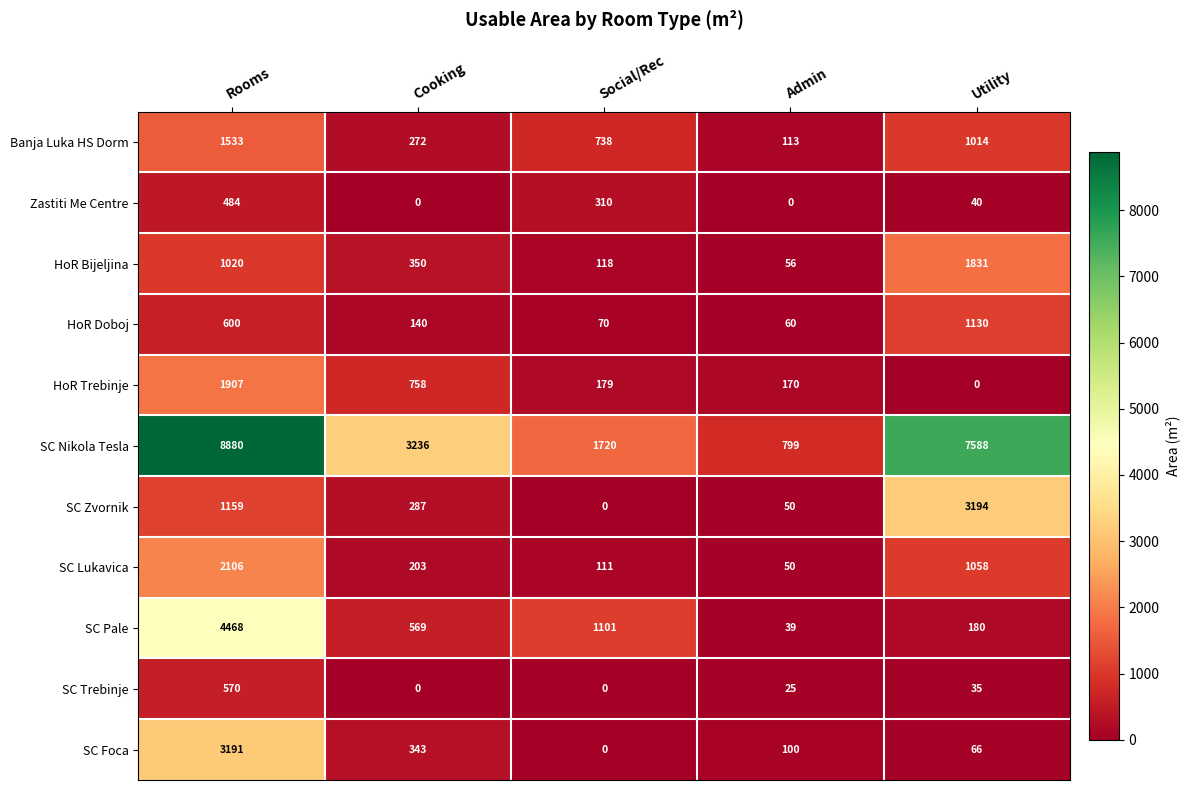

Which series changed the most between Rooms and Social/Rec?

SC Nikola Tesla